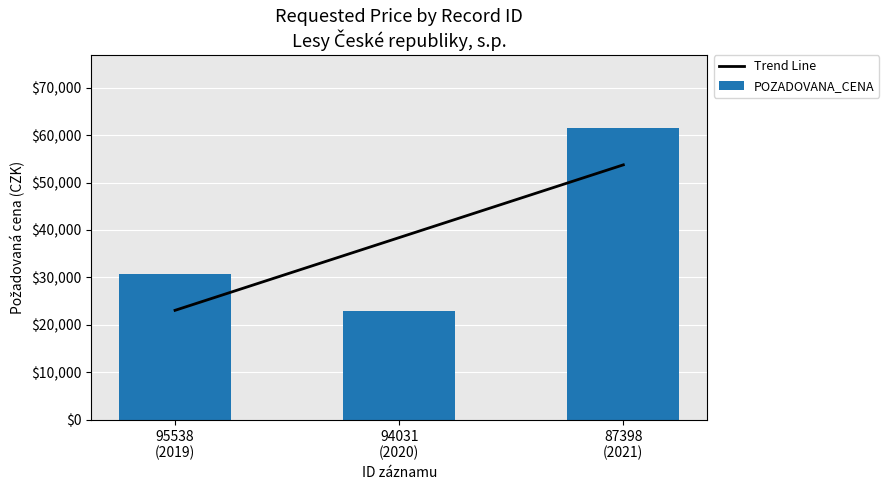

List the series in order of their overall mean, highest first.

POZADOVANA_CENA, Trend Line